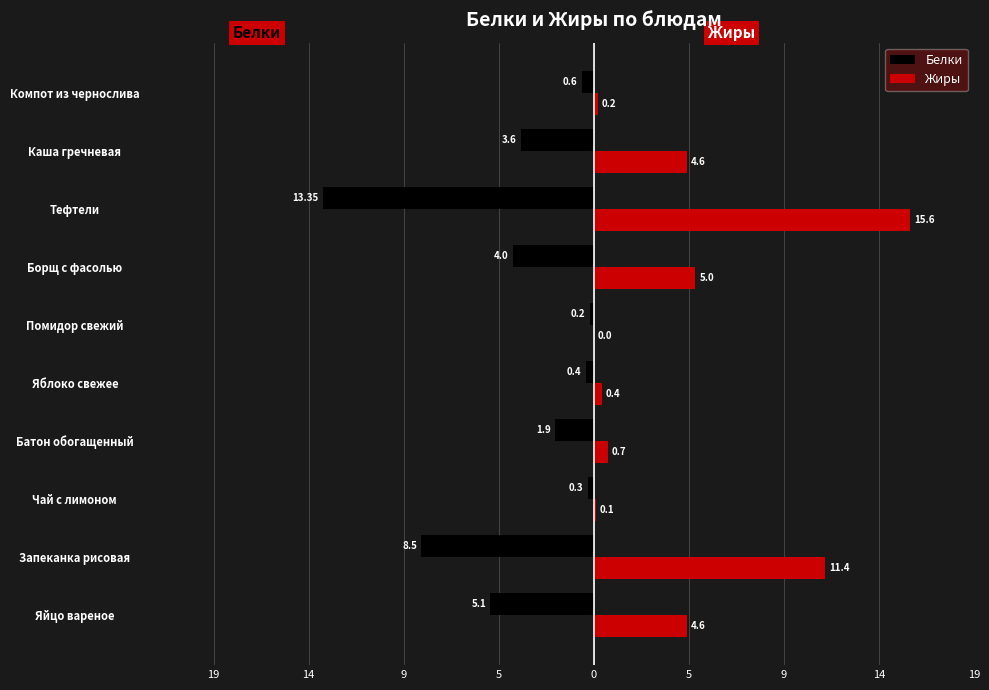

What are all the series names shown in the legend?

Белки, Жиры